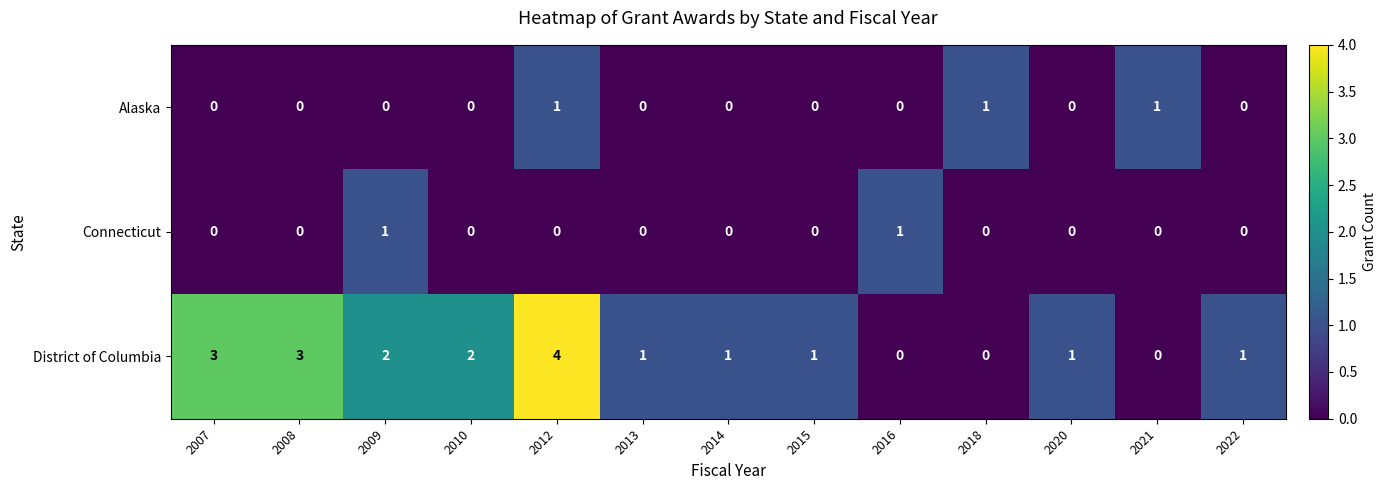

What is the sum of all District of Columbia values?

19